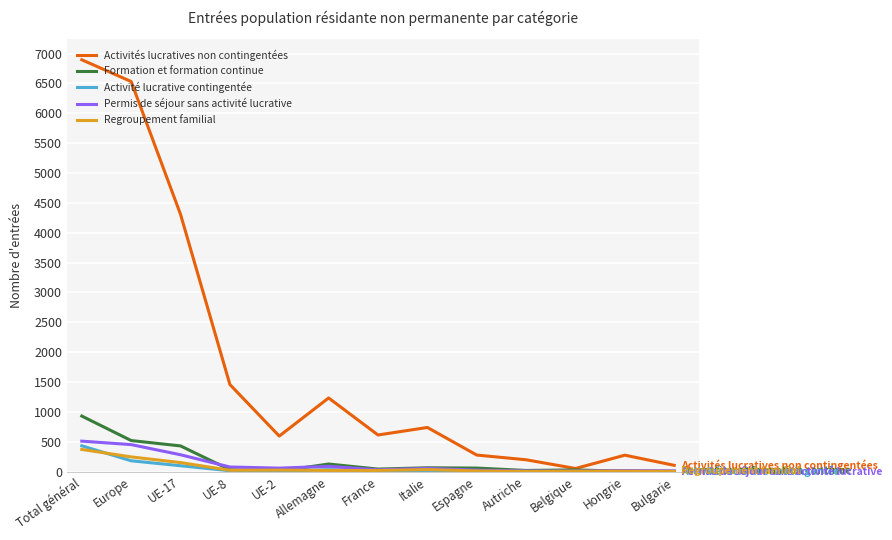

Which category has the highest value in the Formation et formation continue series?

Total général